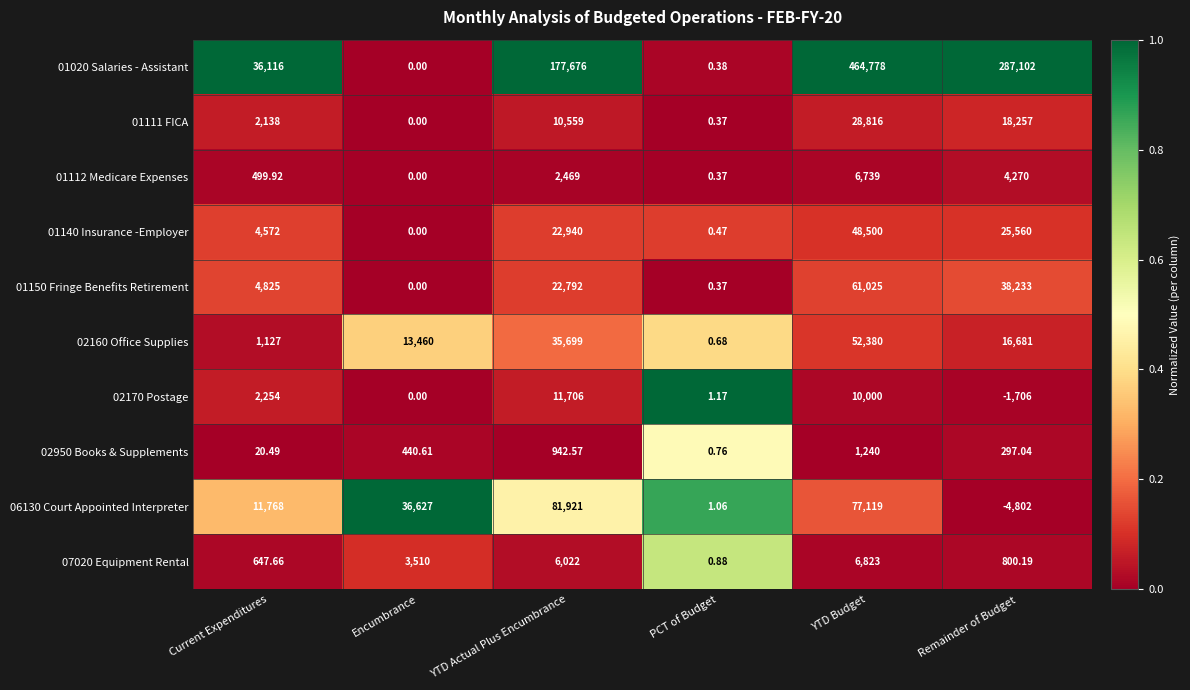

At which label is 02170 Postage closest to 5000?

Current Expenditures